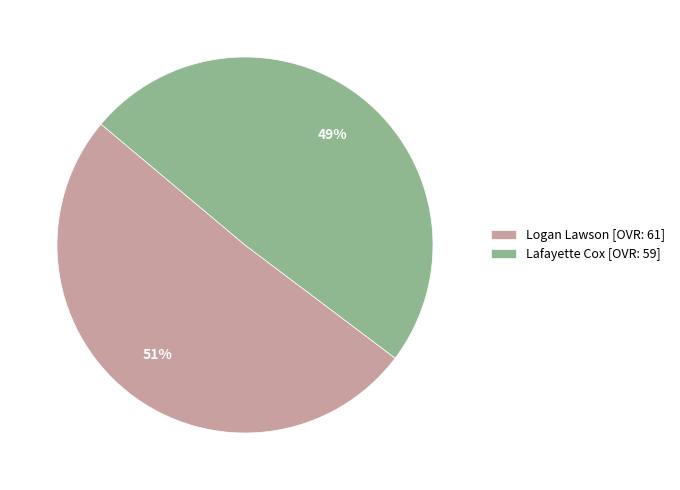

Do Lafayette Cox and Logan Lawson together represent more than half of the pie?

Yes